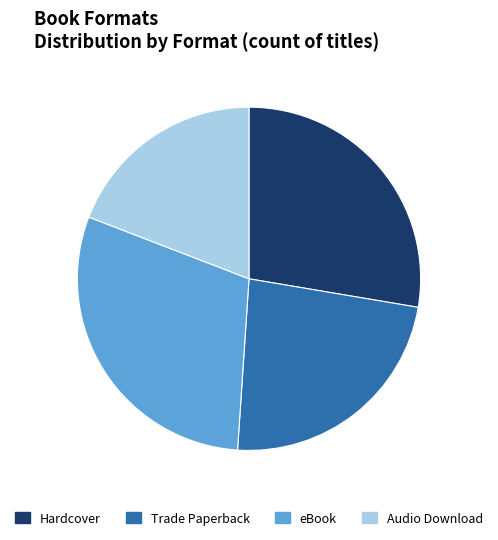

Between Trade Paperback and Hardcover, which is larger?

Hardcover